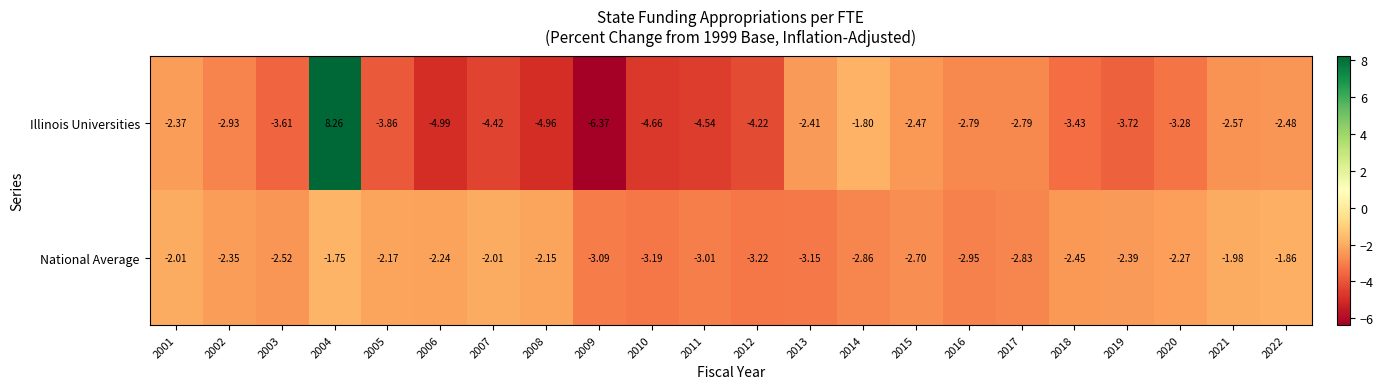

At 2009, list the series in order from smallest to largest.

Illinois Universities, National Average